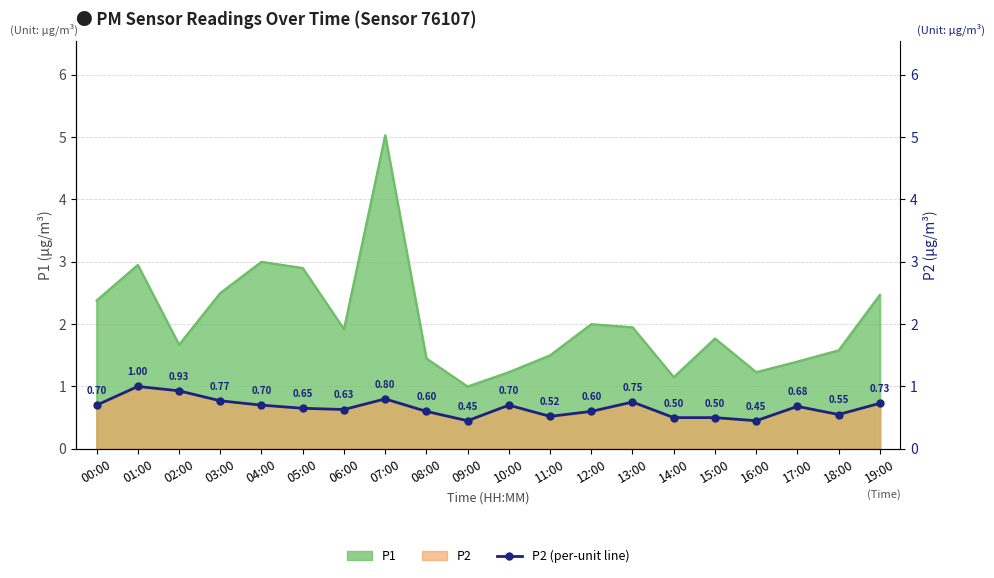

How many points are higher than both their immediate neighbors (excluding endpoints)?

5